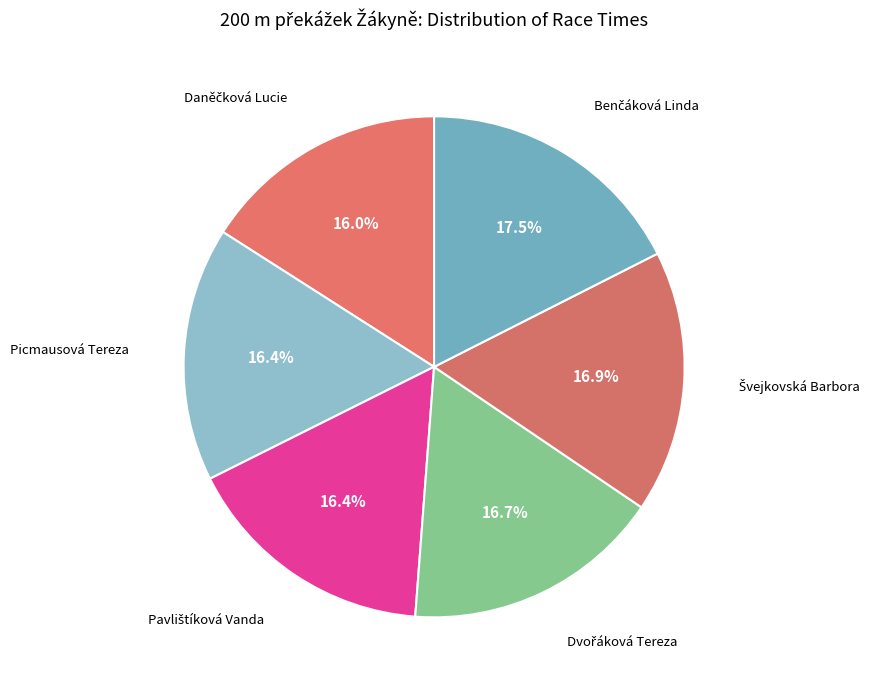

To the nearest percent, what is the difference between the largest and smallest slice percentages?

2%